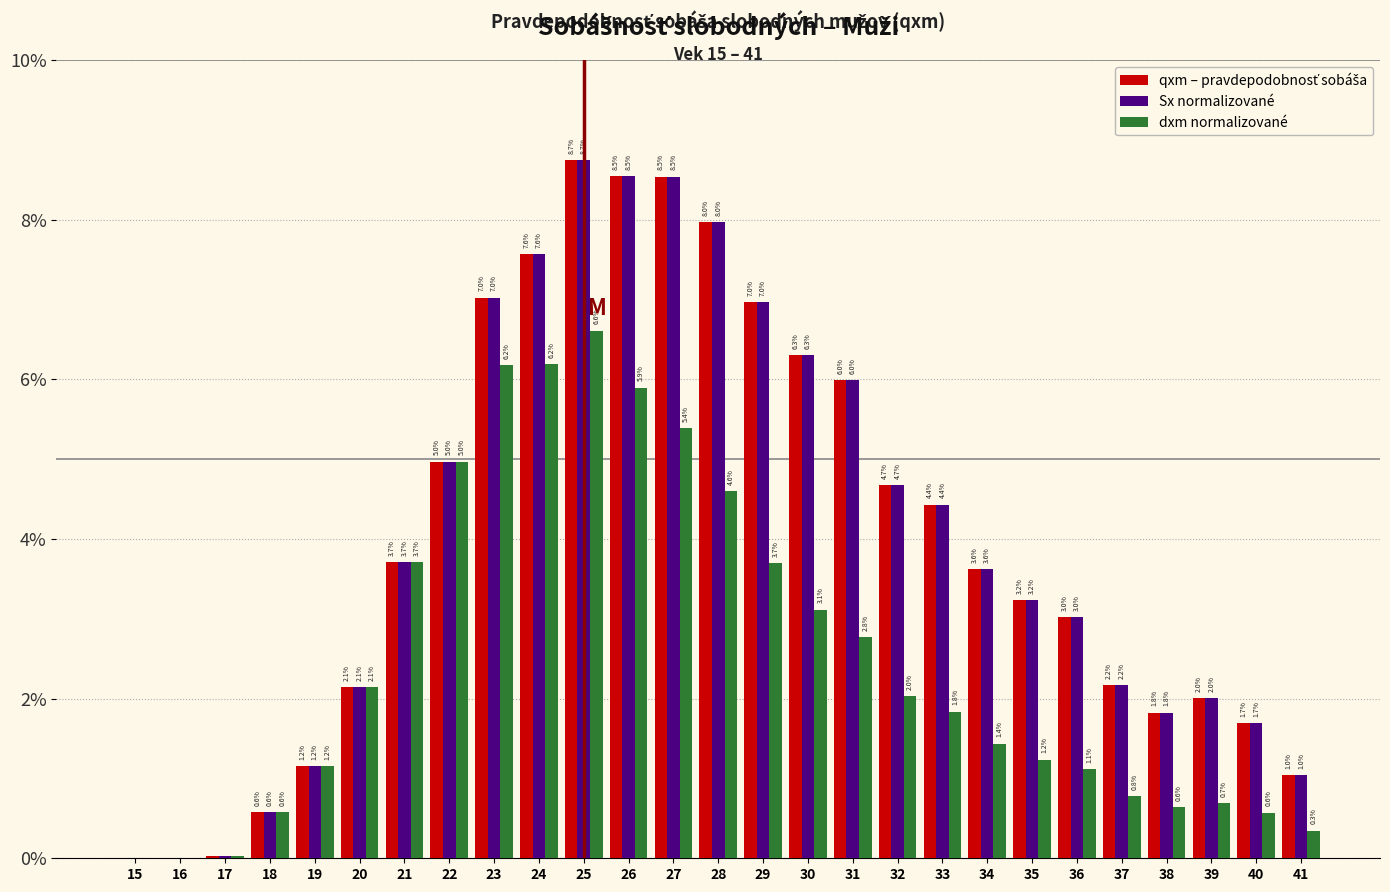

The value of Sx normalizované at 25 is 0.1. True or false?

False